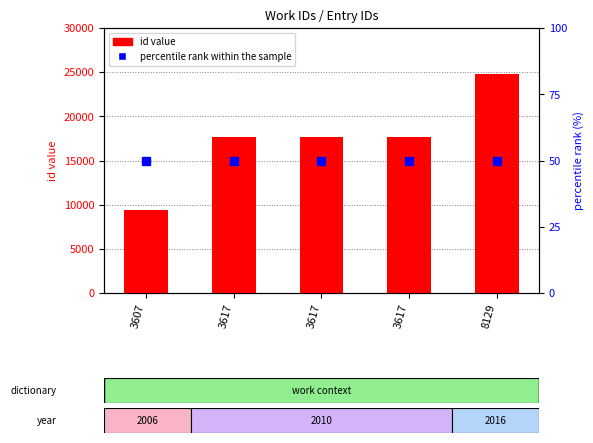

At which category is the sum across all series the highest?

8129